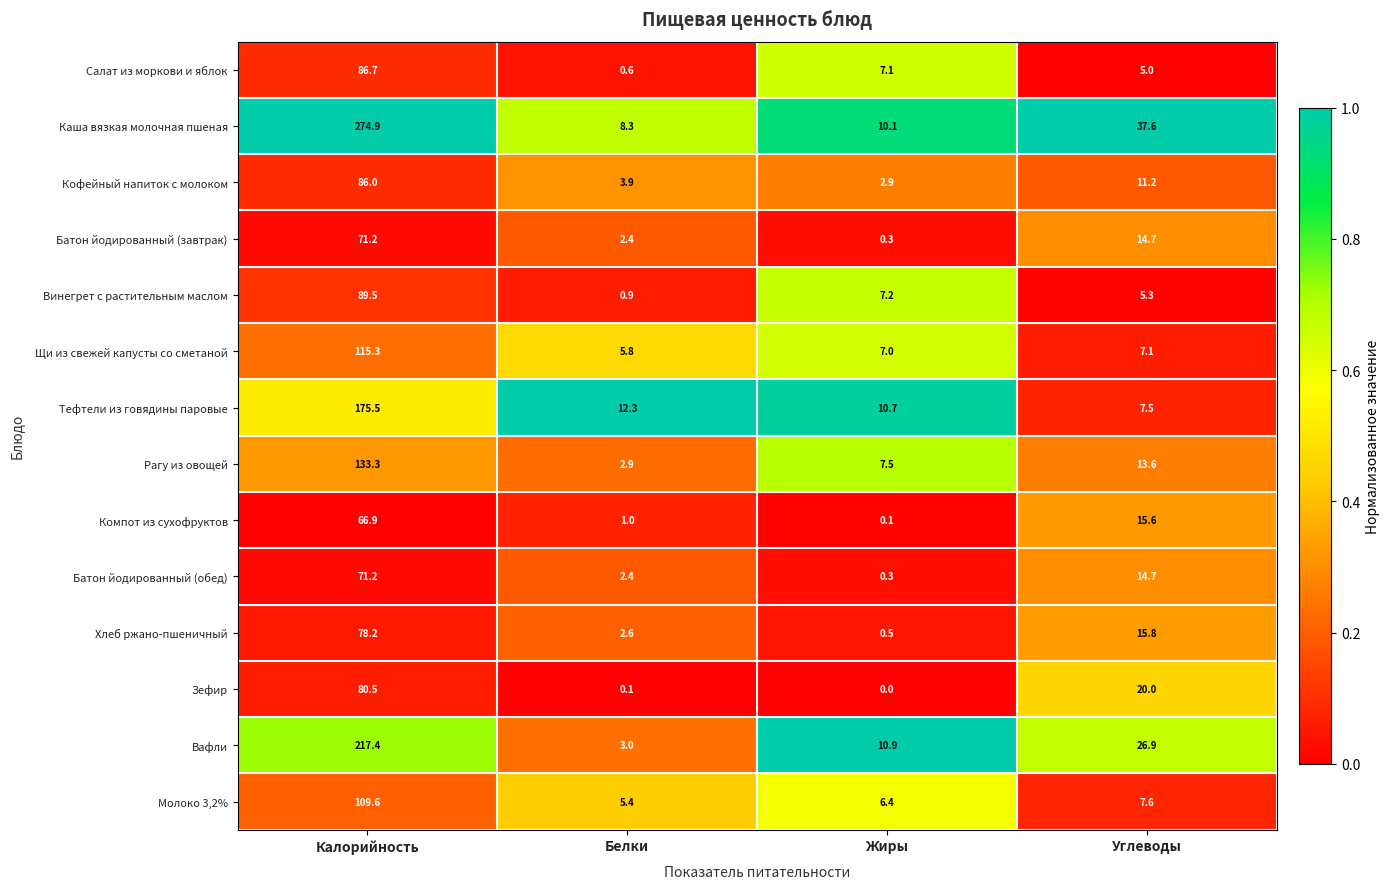

At which category is the sum across all series the highest?

Калорийность